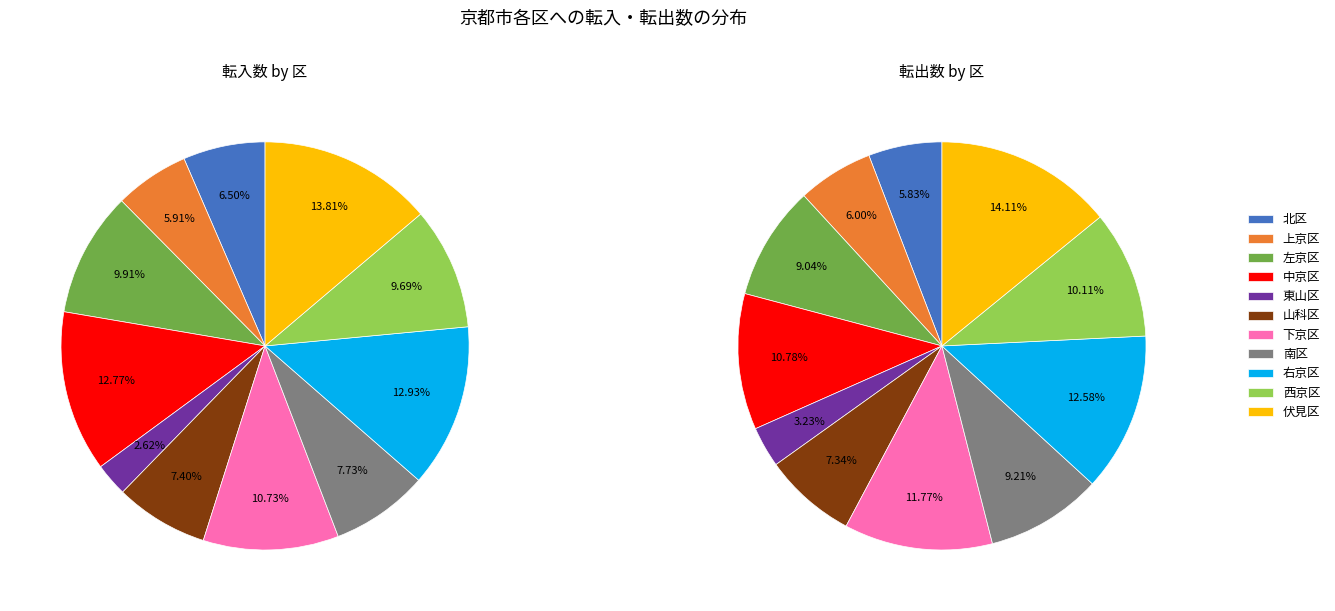

Combined, what portion of the pie is 右京区 and 伏見区?

26.7%